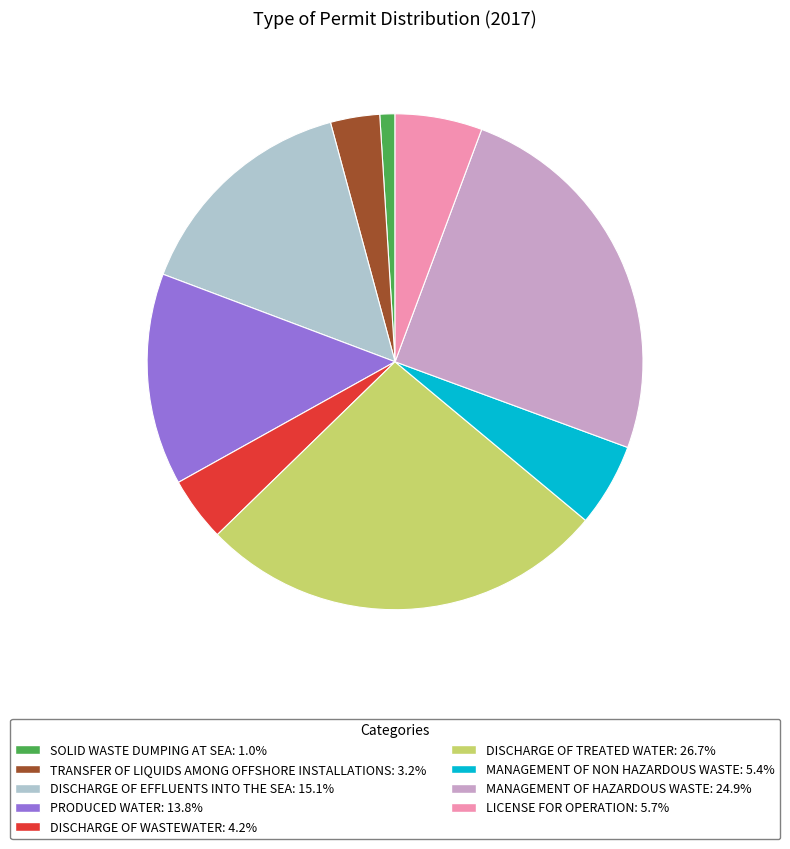

Is there a majority slice in this chart?

No